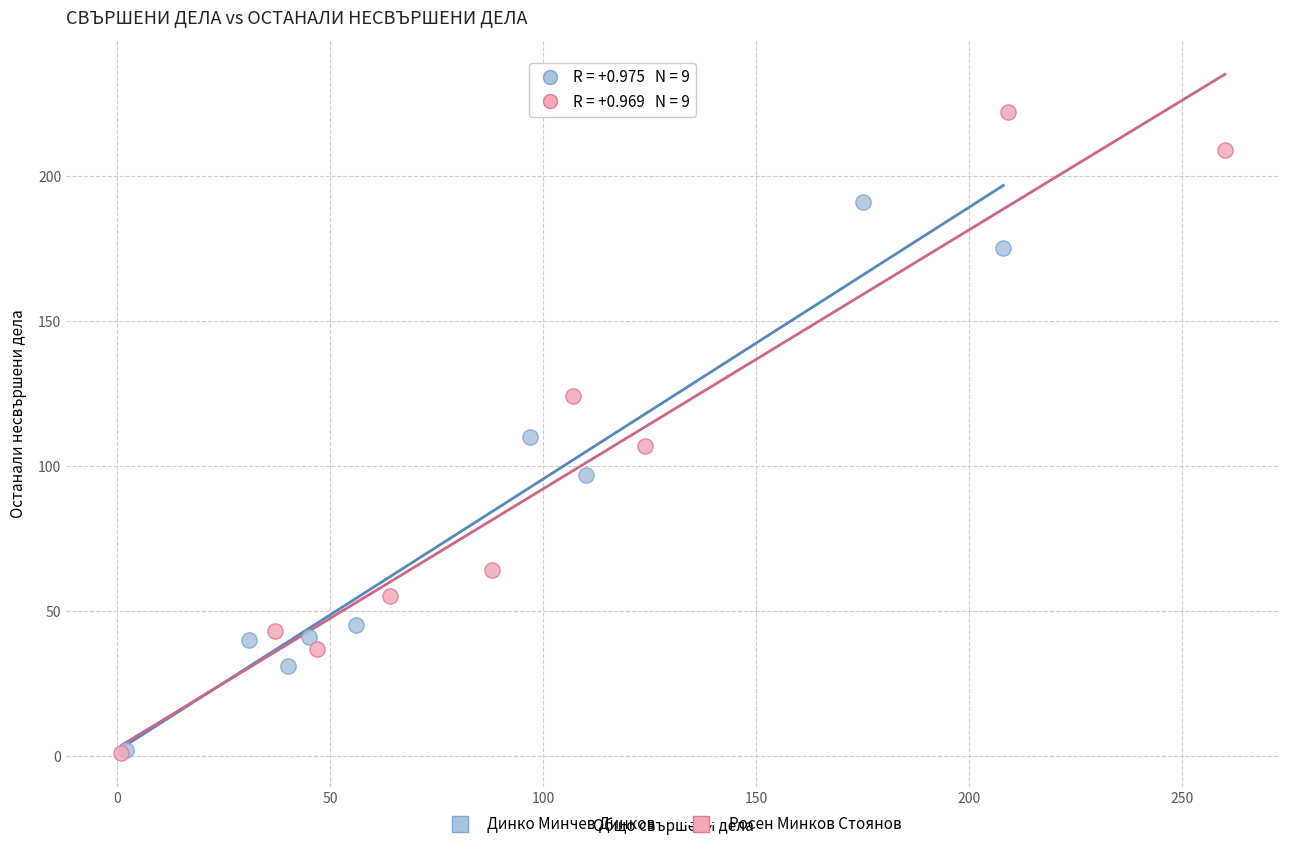

Which series reaches the maximum Y coordinate?

Росен Минков Стоянов